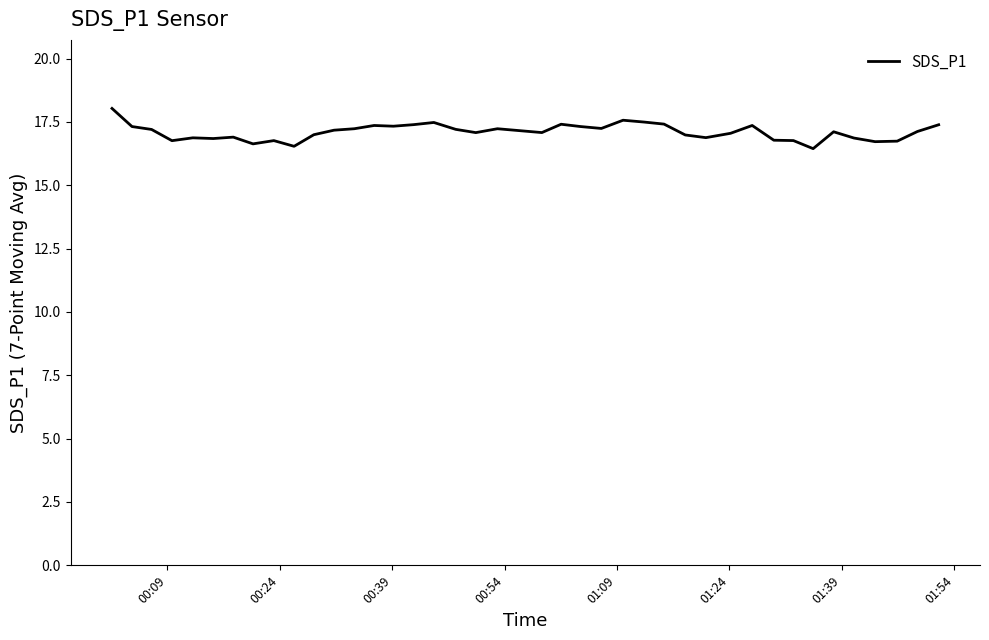

What is the difference between the maximum and minimum values?

1.6